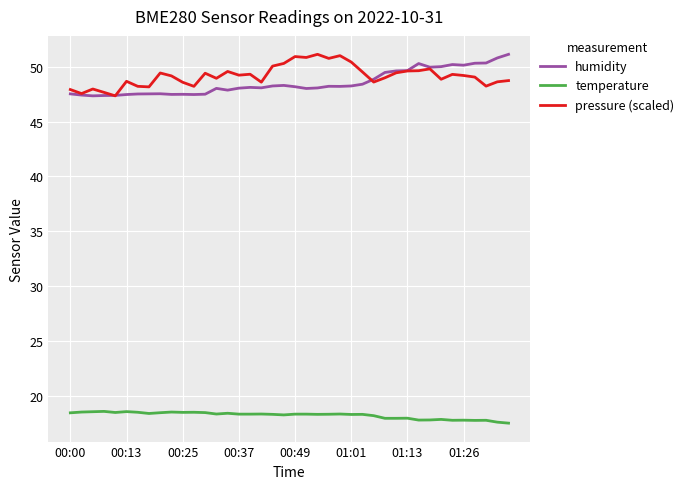

What is the maximum value shown in the chart?

51.1